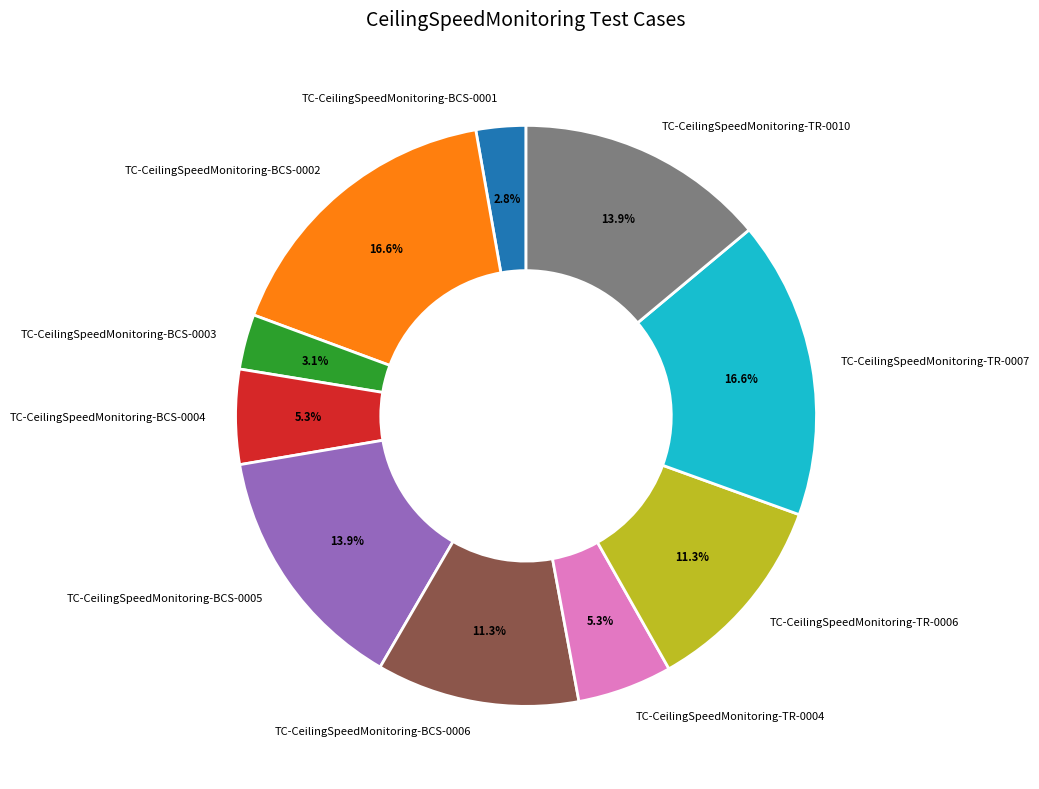

Is the sum of TC-CeilingSpeedMonitoring-TR-0007 and TC-CeilingSpeedMonitoring-TR-0004 greater than half?

No